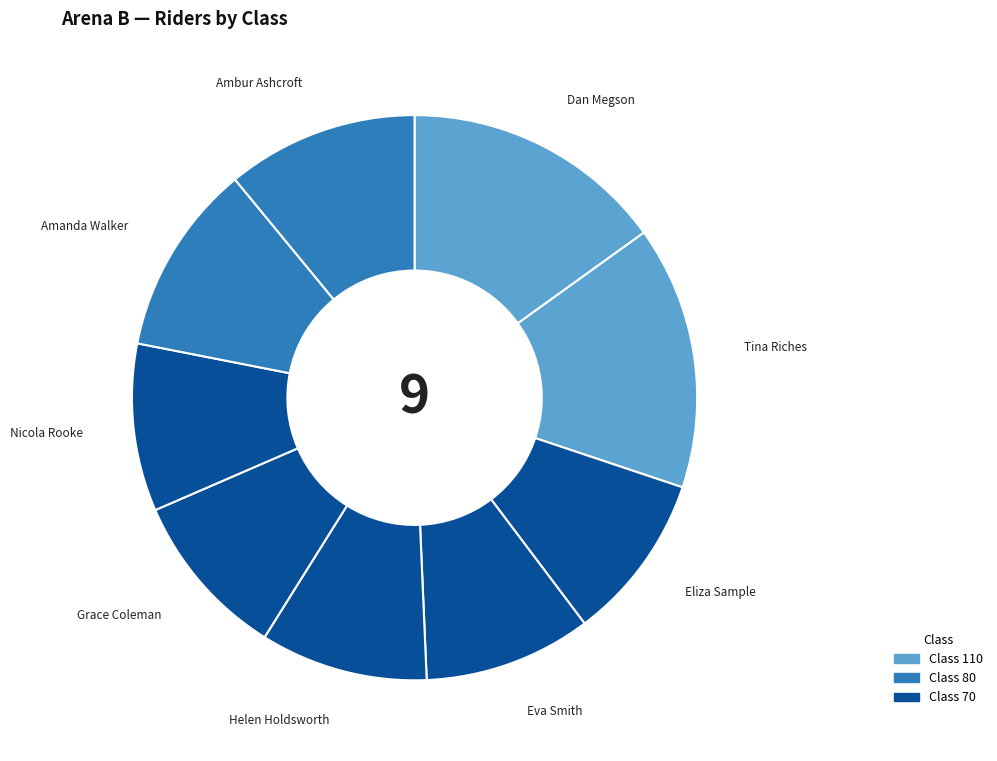

How many segments does this pie chart have?

9